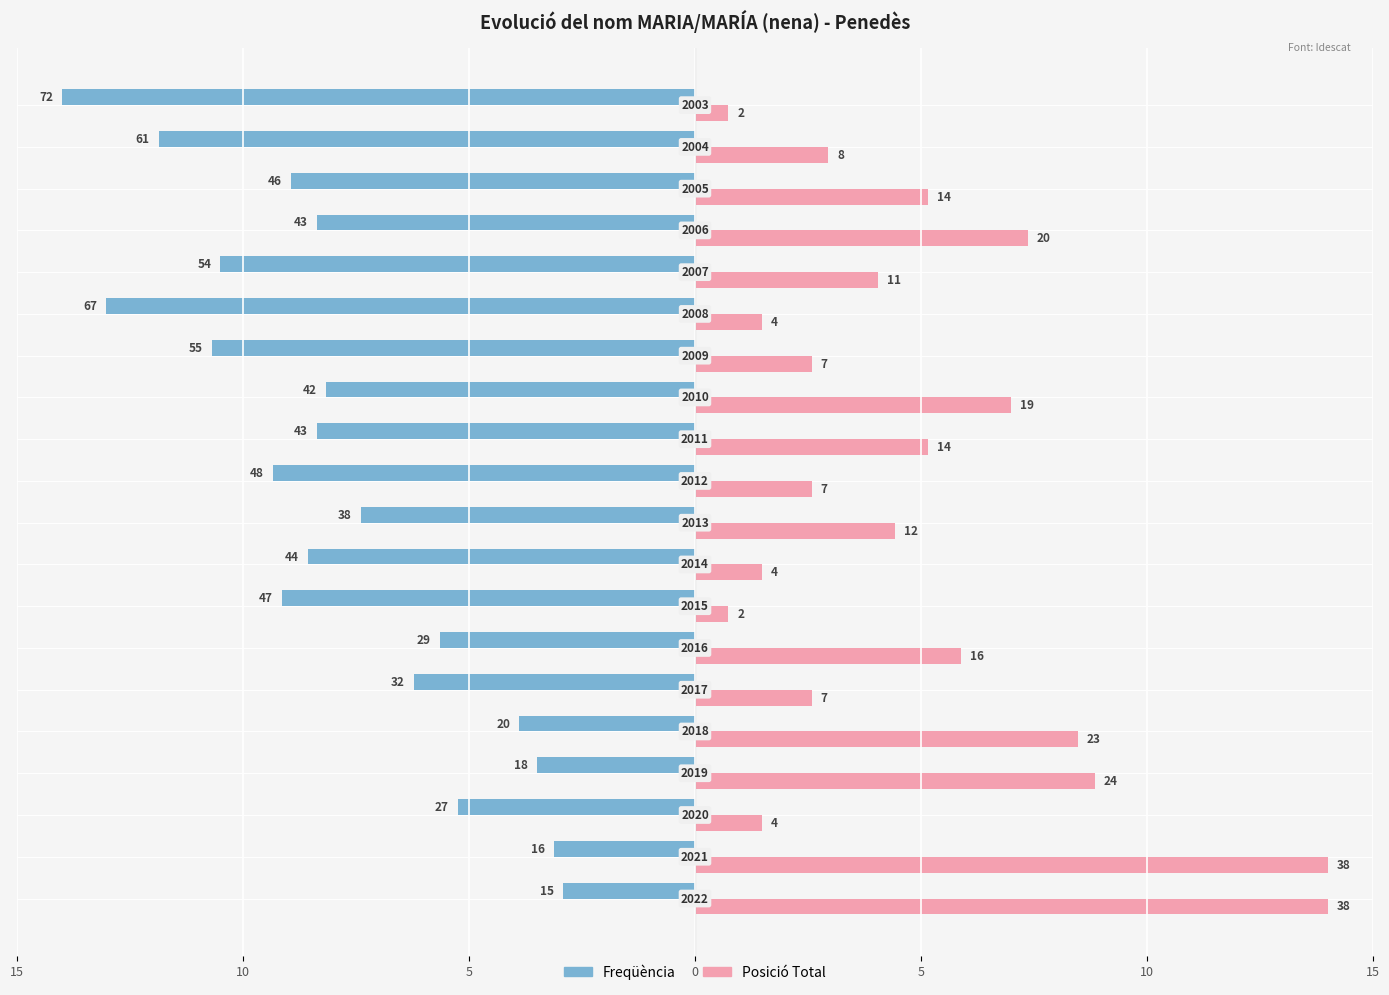

What are all the series names shown in the legend?

Freqüència, Posició Total